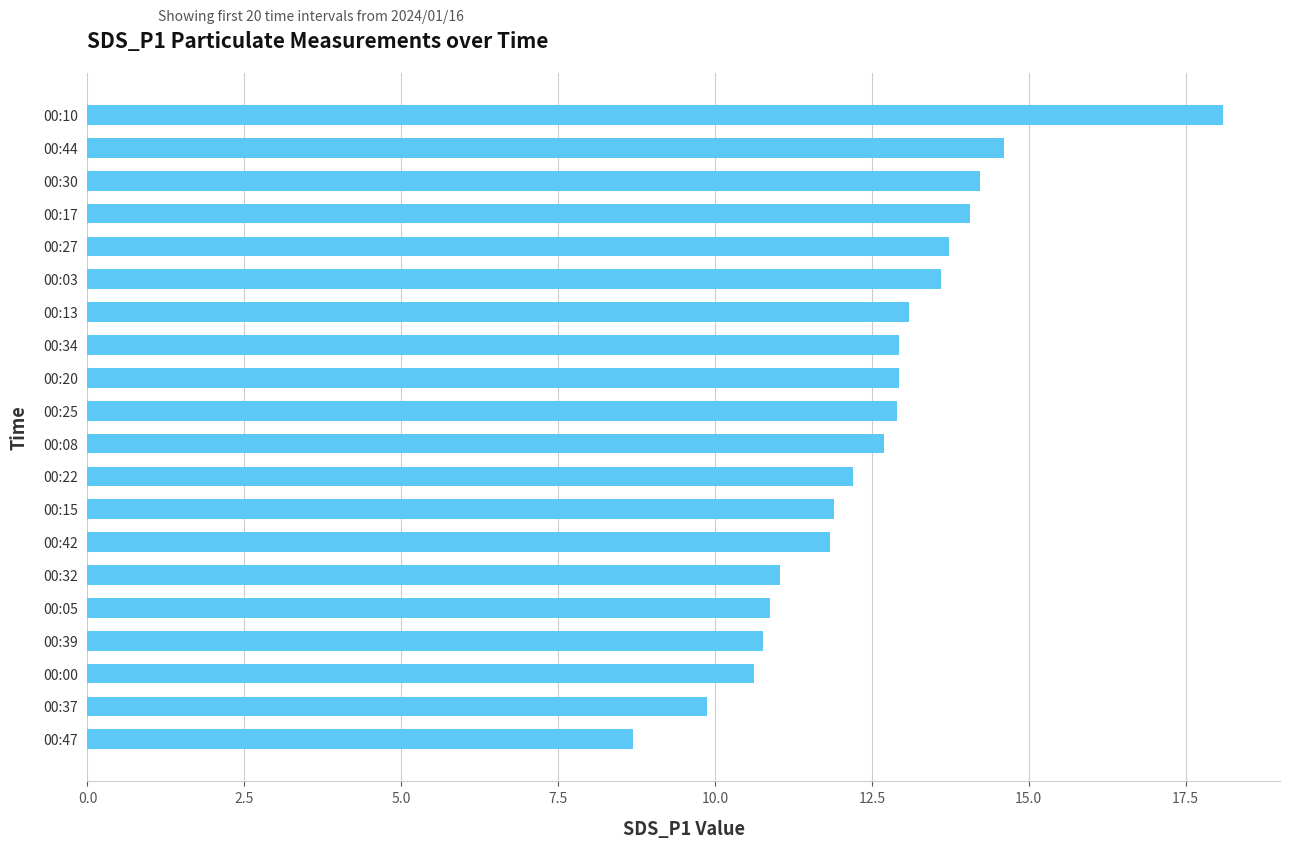

Read the value at 00:00.

10.6